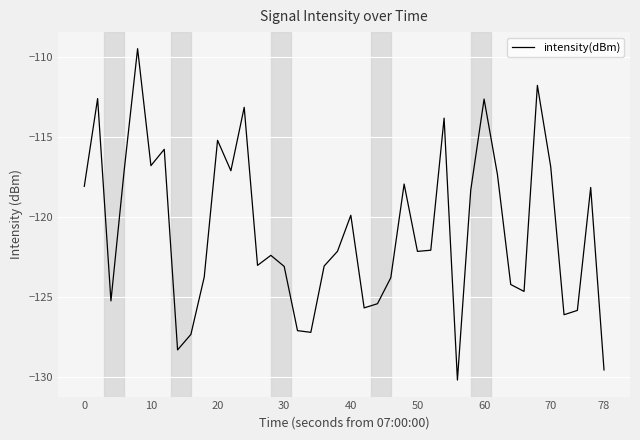

What is the difference between the maximum and minimum values?

20.7